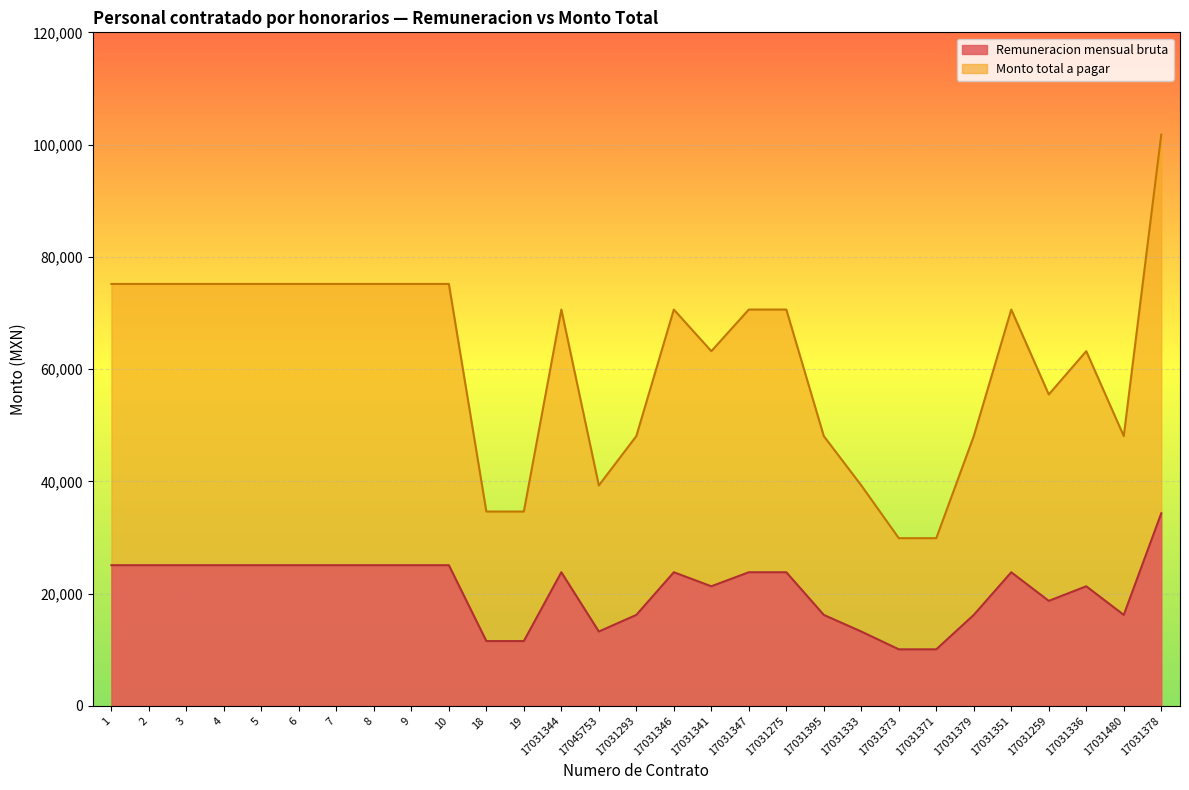

Which label corresponds to the smallest value in the chart?

17031373